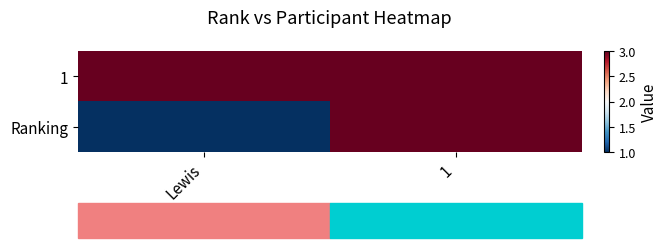

At which category does the chart reach its peak across all series?

Lewis